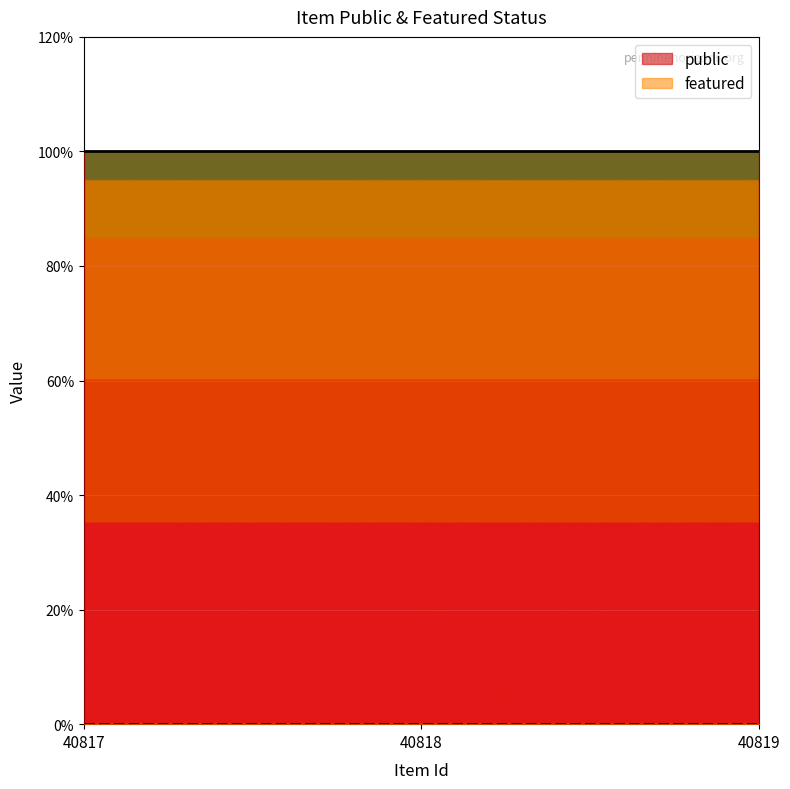

What is the value of the public point at the 3rd from the left?

1